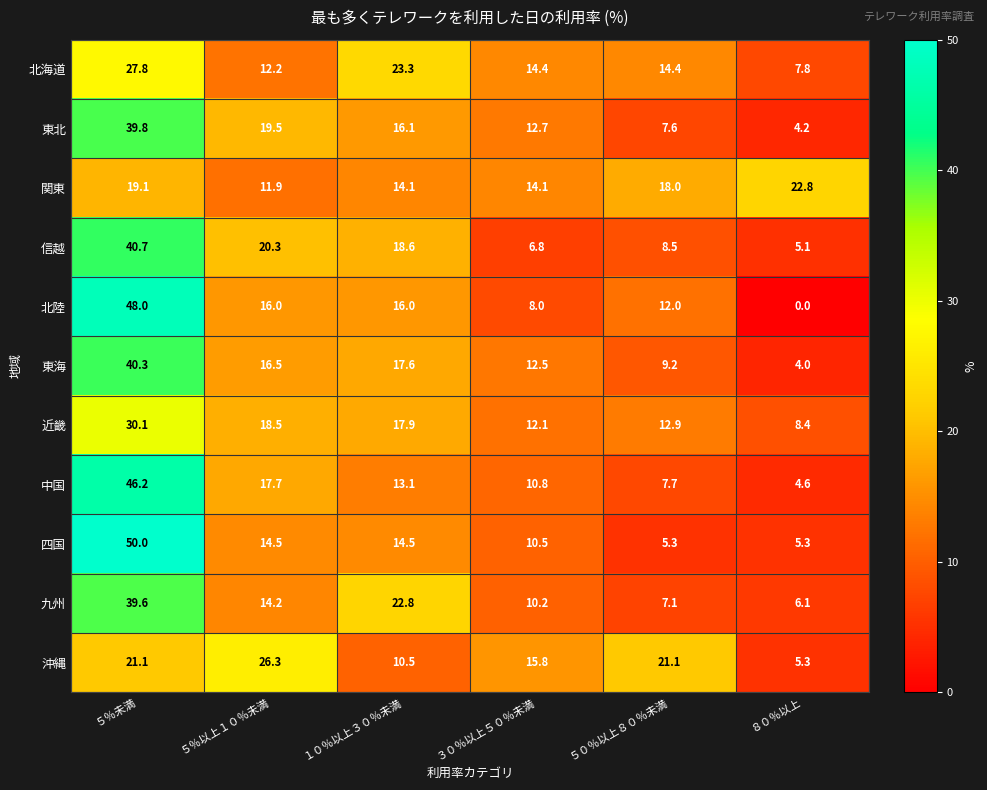

The 北陸 series shows 8.0 at ３０％以上５０％未満. True or false?

True